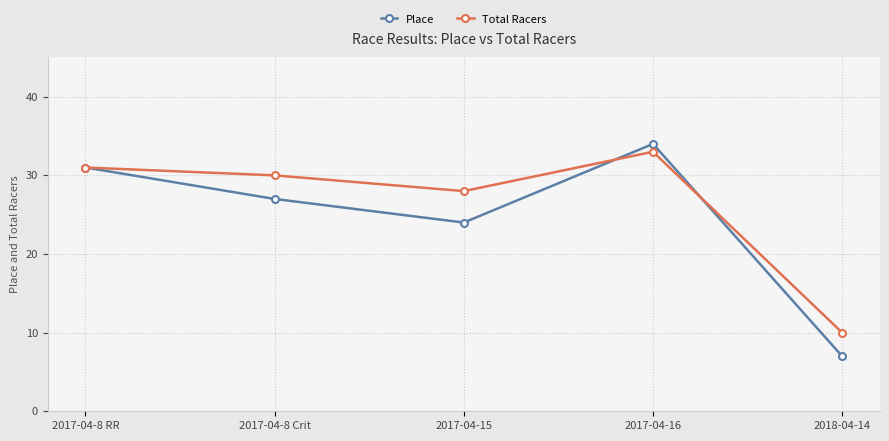

Which series has the largest total across all categories?

Total Racers